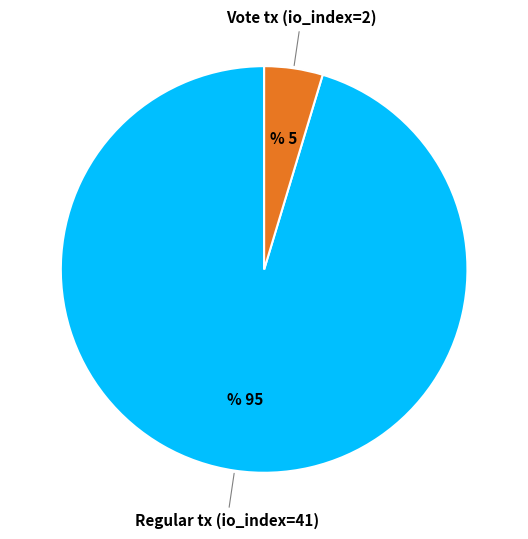

Is it true that Regular tx (io_index=41) is 95% of the pie?

True